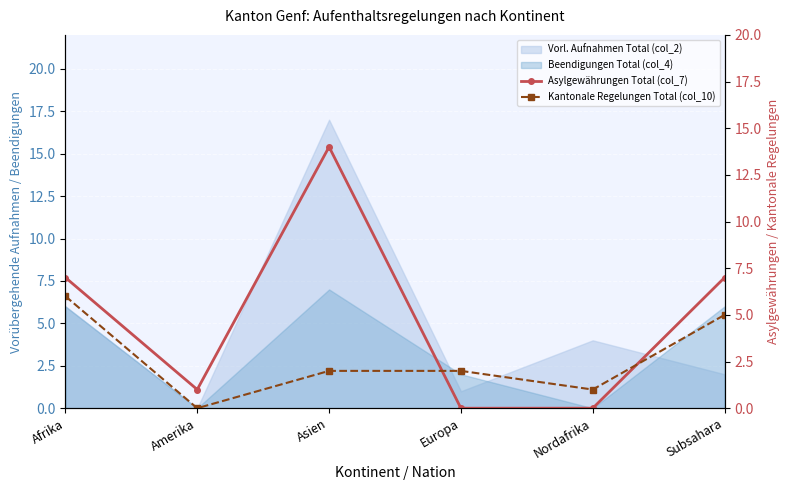

Which category has the highest value in the Beendigungen Total (col_4) series?

Asien